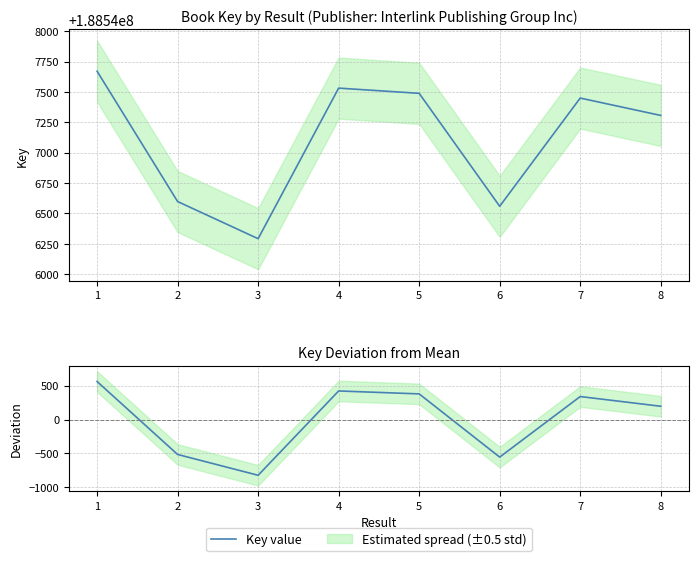

What is the sum of all Key value values?

1508376890.0